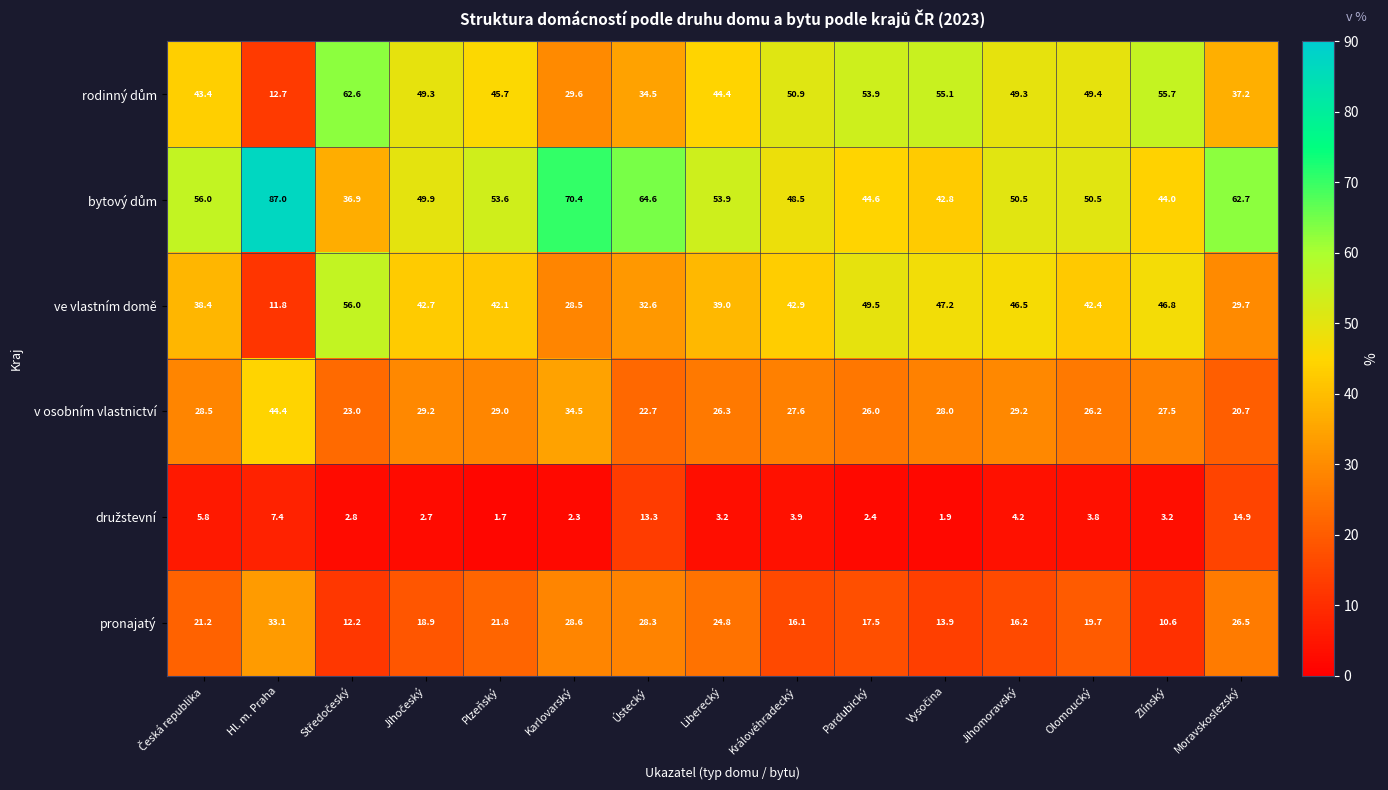

What is the greatest value displayed?

87.0